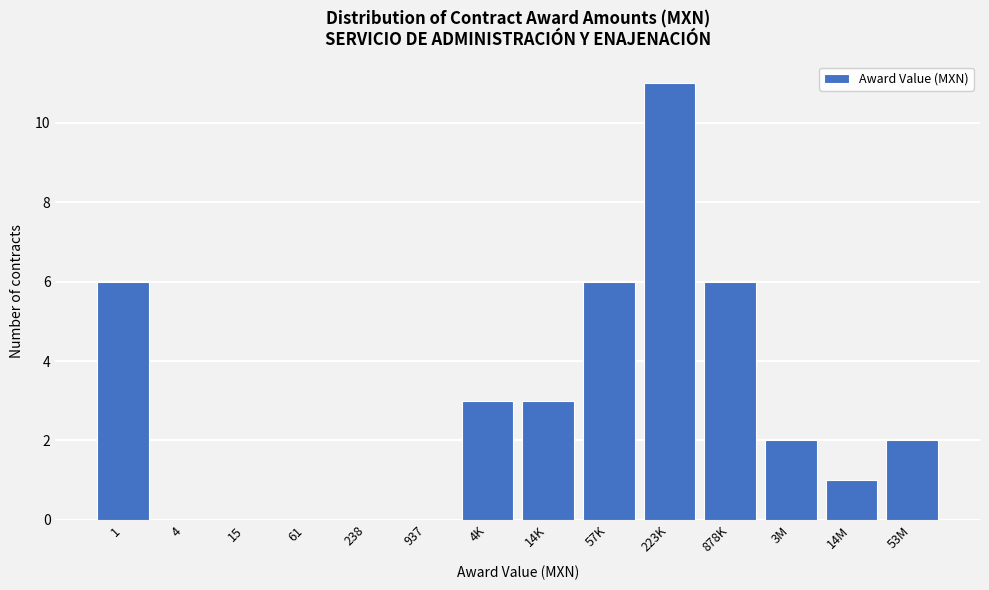

Reading right to left, what are all the values shown in this chart?

53M=2	14M=1	3M=2	878K=6	223K=11	57K=6	14K=3	4K=3	937=0	238=0	61=0	15=0	4=0	1=6